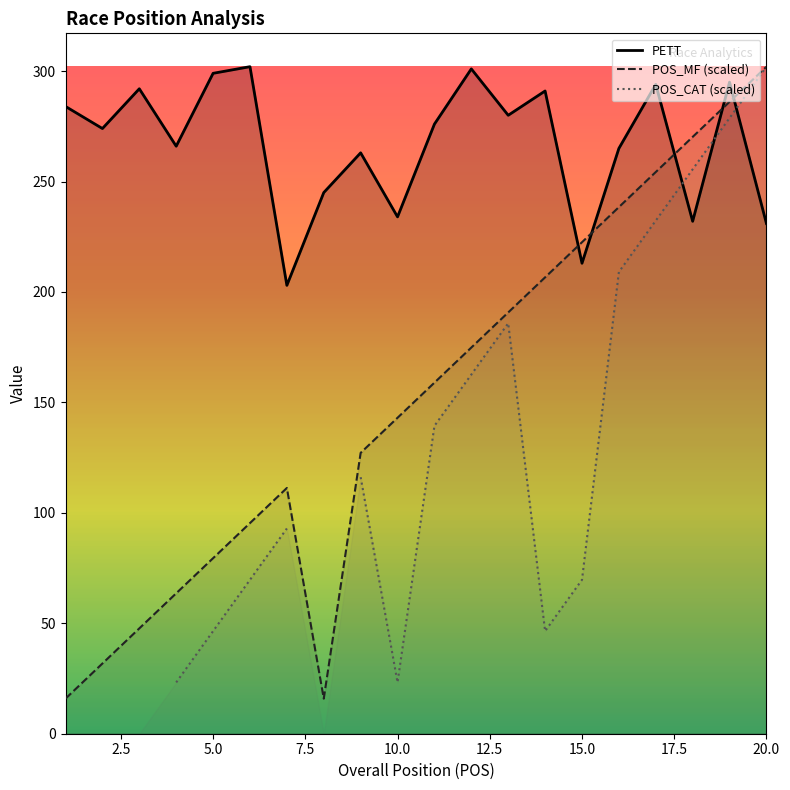

How many times do PETT and POS_MF (scaled) cross each other?

5